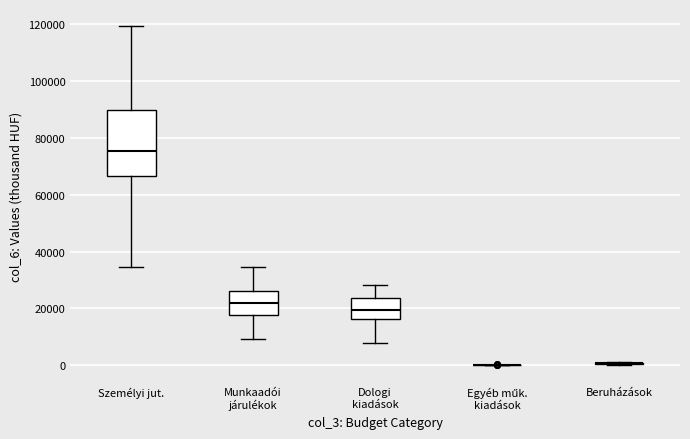

Where is the upper edge of the box for Személyi jut. on the y-axis? The values are not printed on the chart, so give them approximately, as read against the axis.

90000